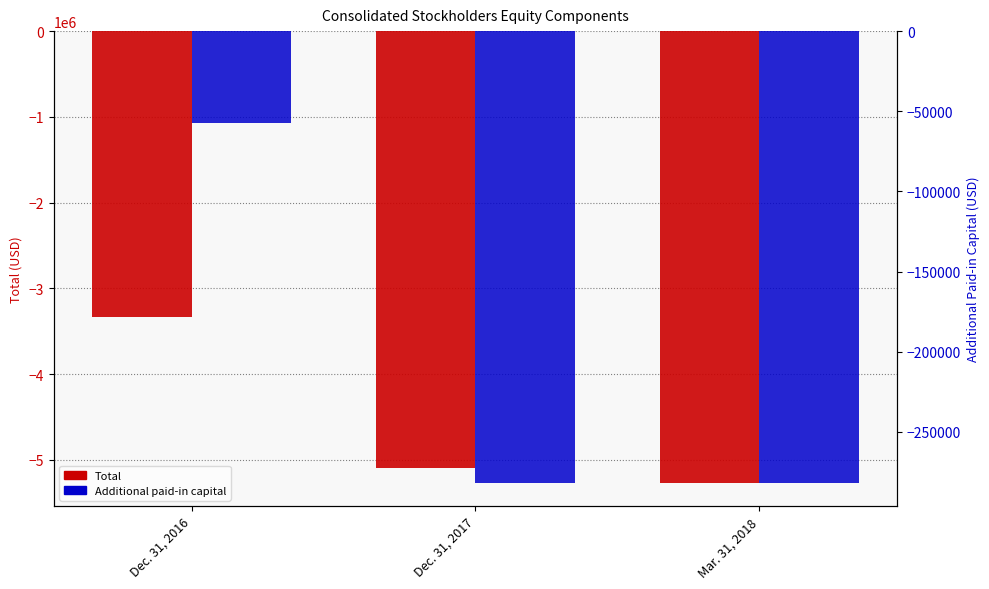

How many series are shown in this chart?

2